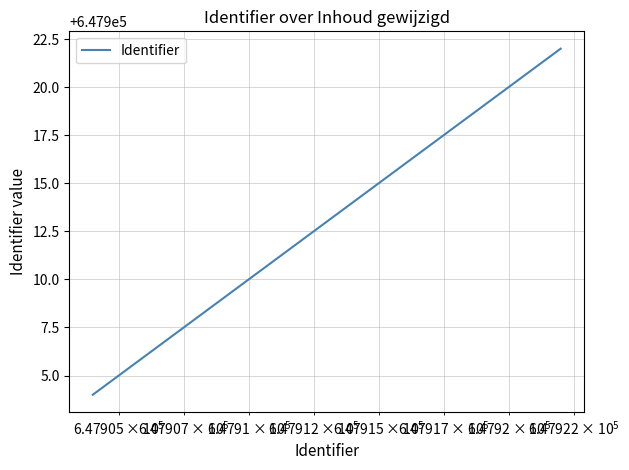

What is the sum of all values?

3887467